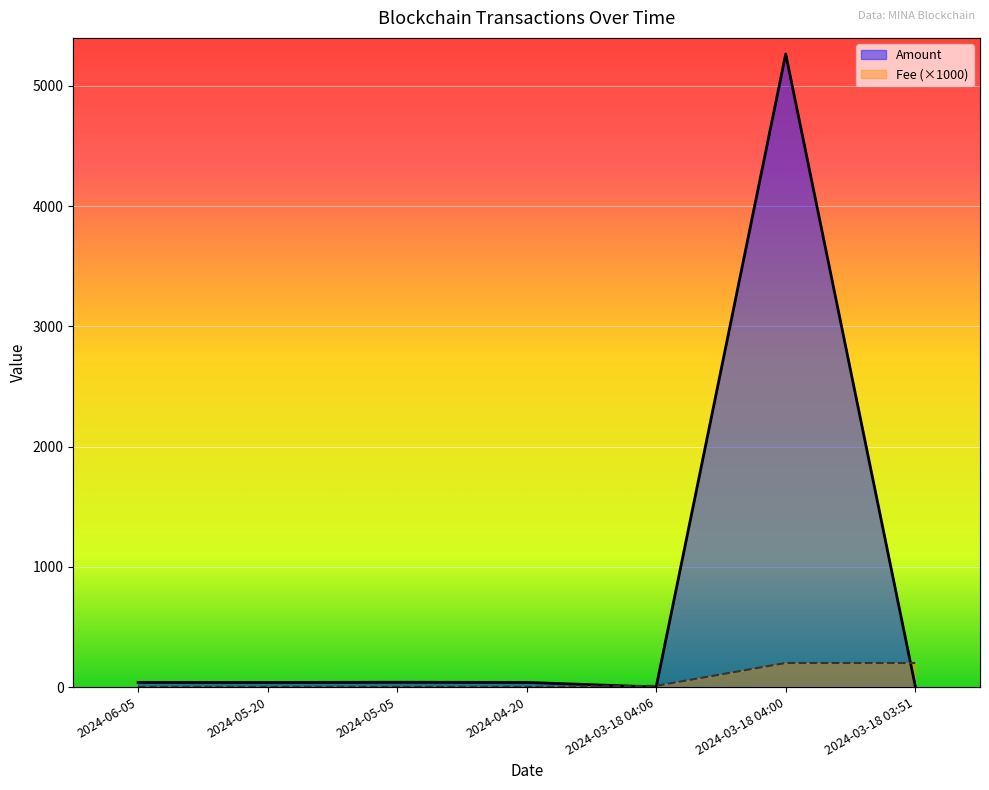

True or false: Fee has more than 0 points higher than both neighbors.

False